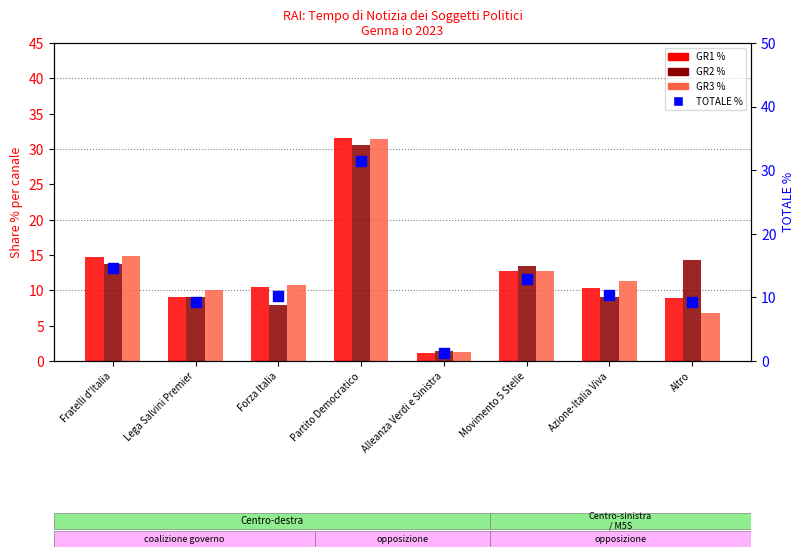

Which series has the largest total across all categories?

GR2 %